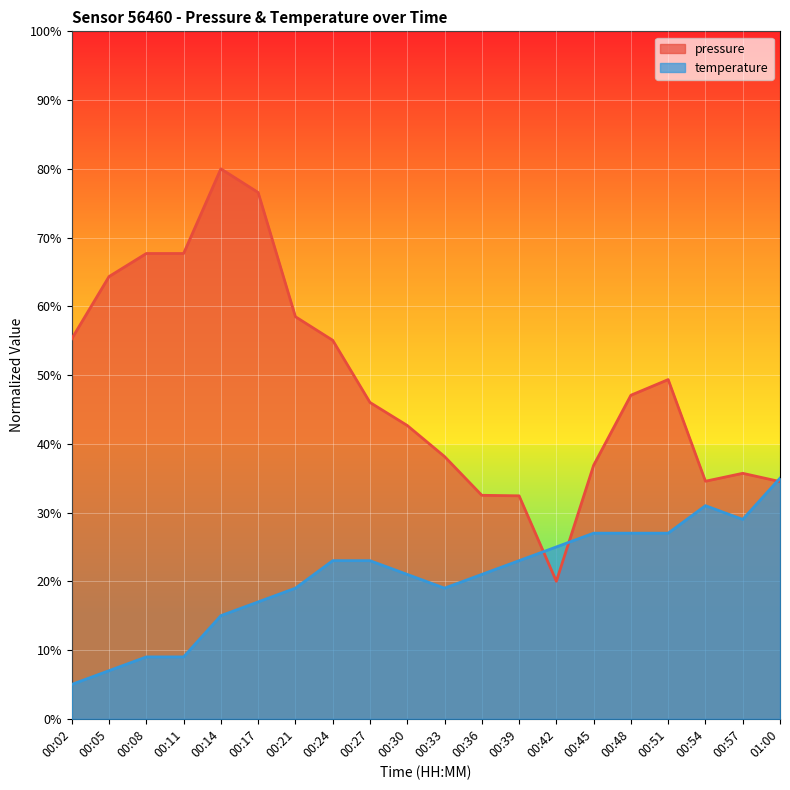

Is it true that pressure equals 114.0 at 00:05?

False